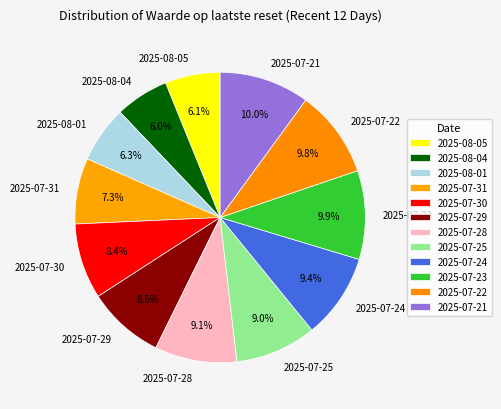

To the nearest percent, what is the difference between the largest and smallest slice percentages?

4%